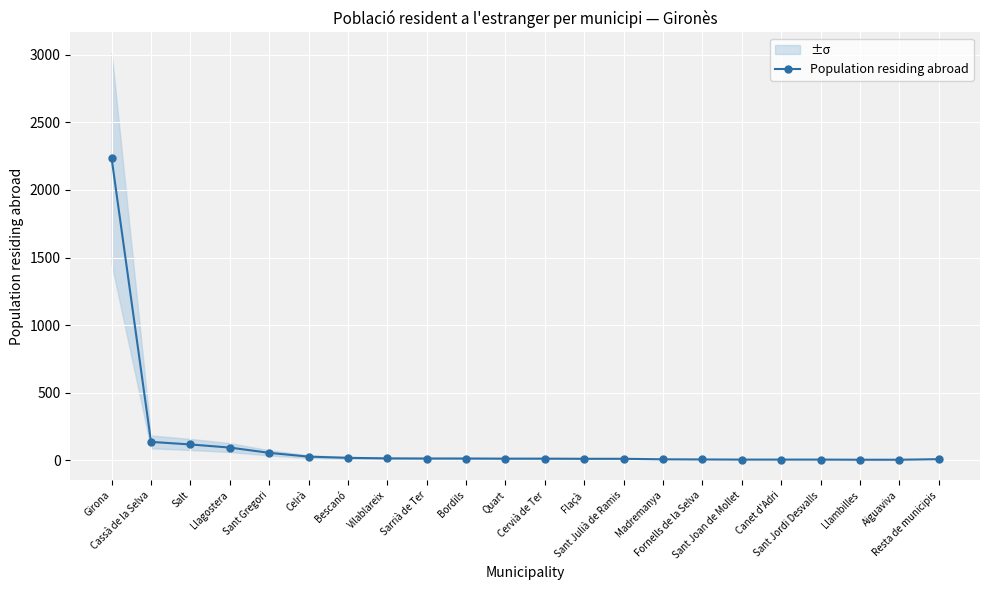

What is the value of the 8th point from the left?

14